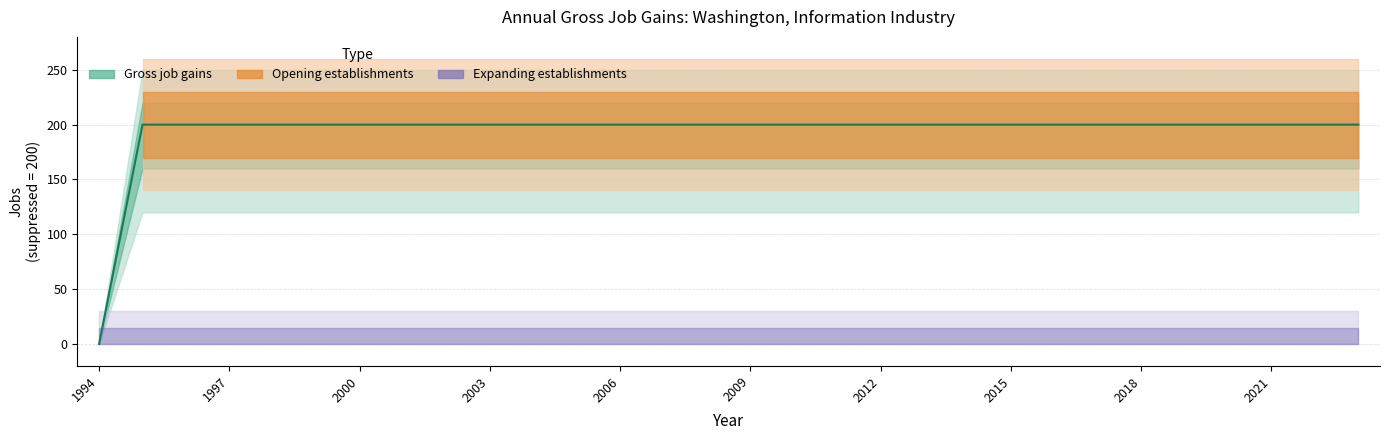

True or false: Opening establishments has a value of 94 at 2006.

False